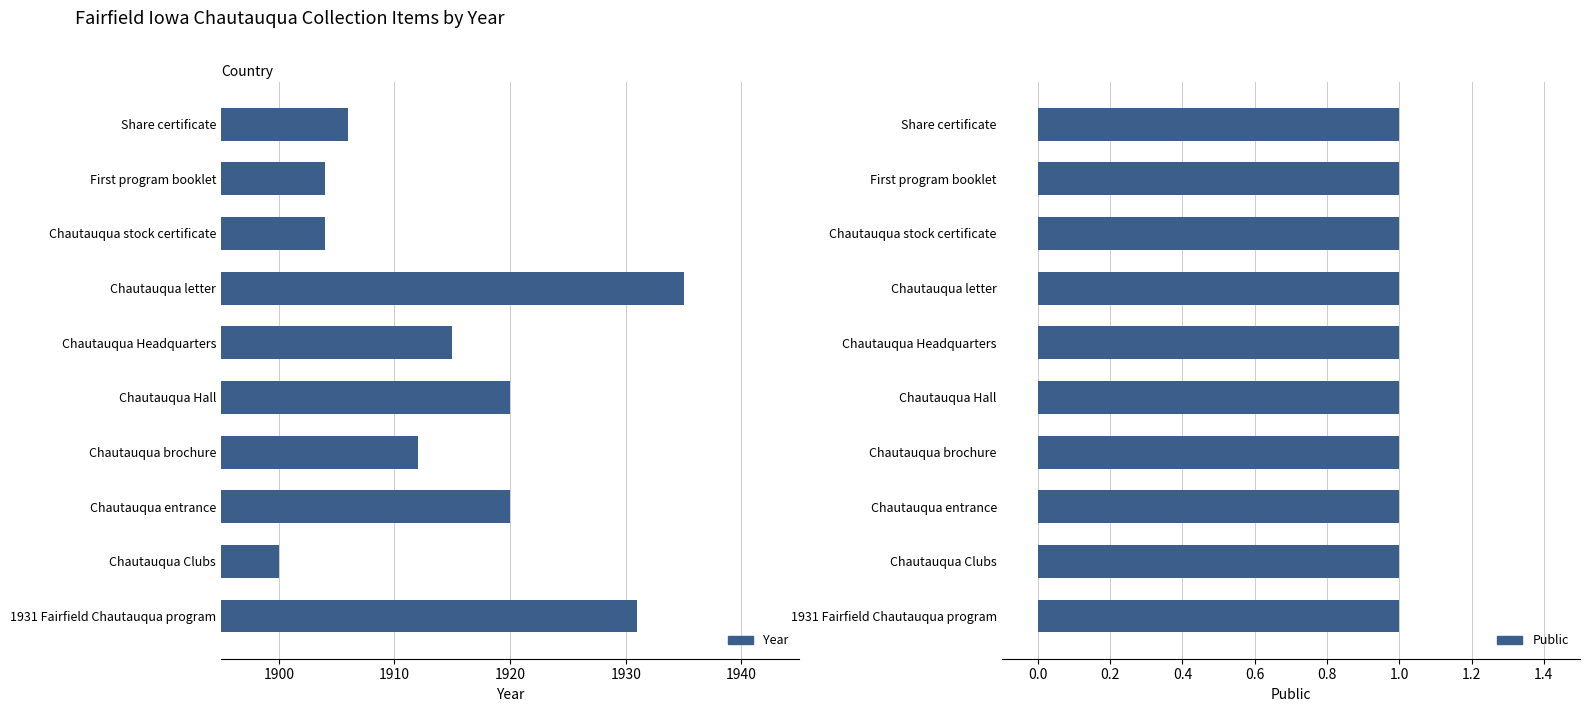

Which has a higher value, Chautauqua Headquarters or Chautauqua Hall?

Chautauqua Hall